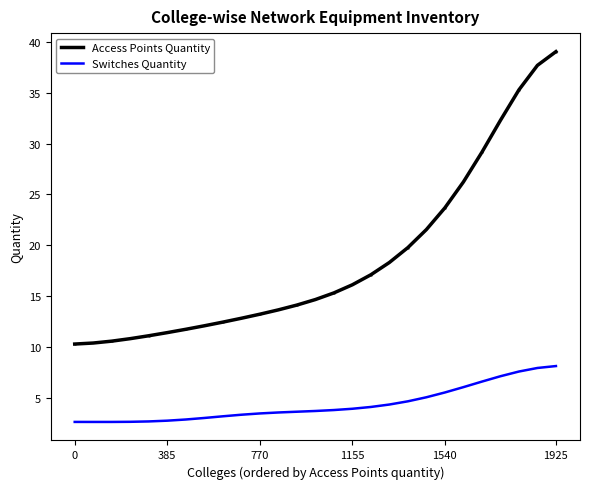

Between 0 and 13, which series saw the biggest shift?

Access Points Quantity